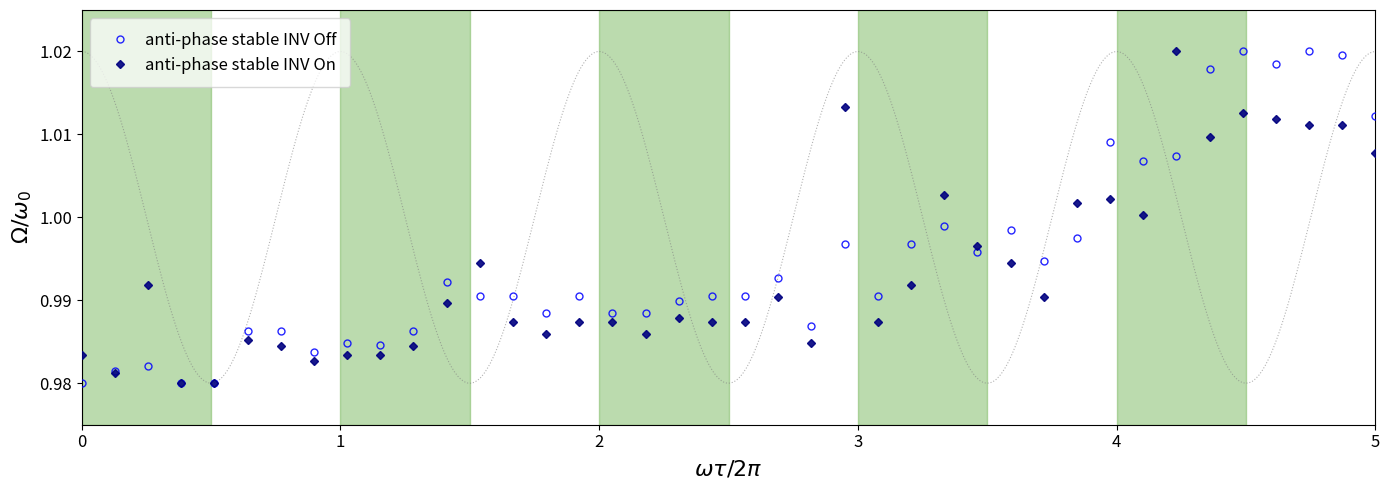

True or false: anti-phase stable INV On has more than 0 points higher than both neighbors.

True